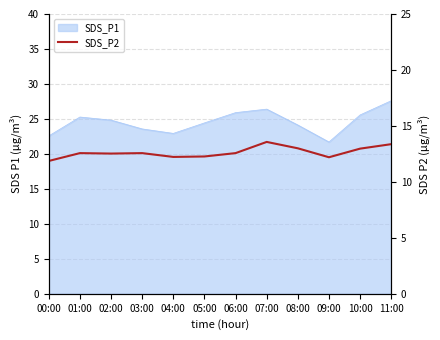

How many categories are shown in the chart?

12